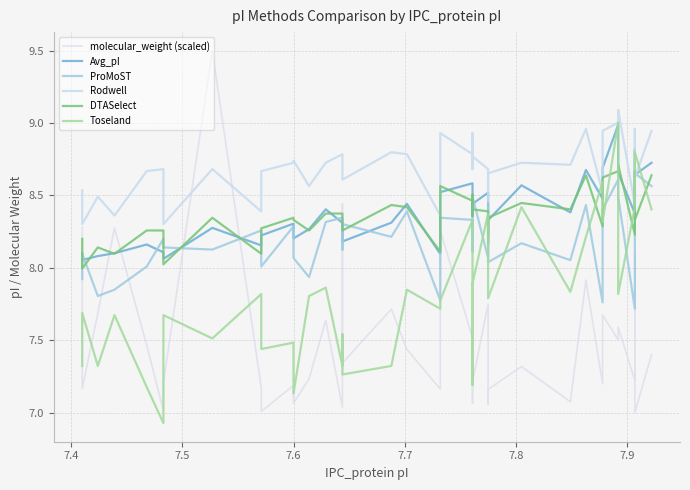

What is the difference between the maximum and minimum values in the Toseland series?

2.1